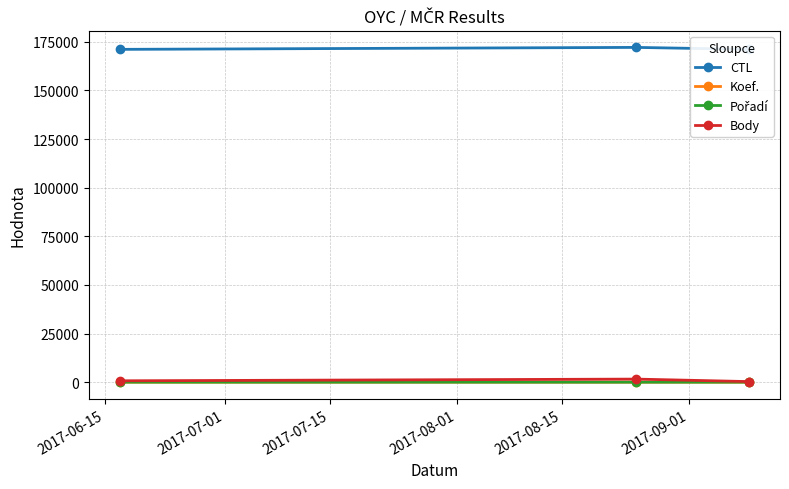

At how many categories does at least one series exceed 100174?

3